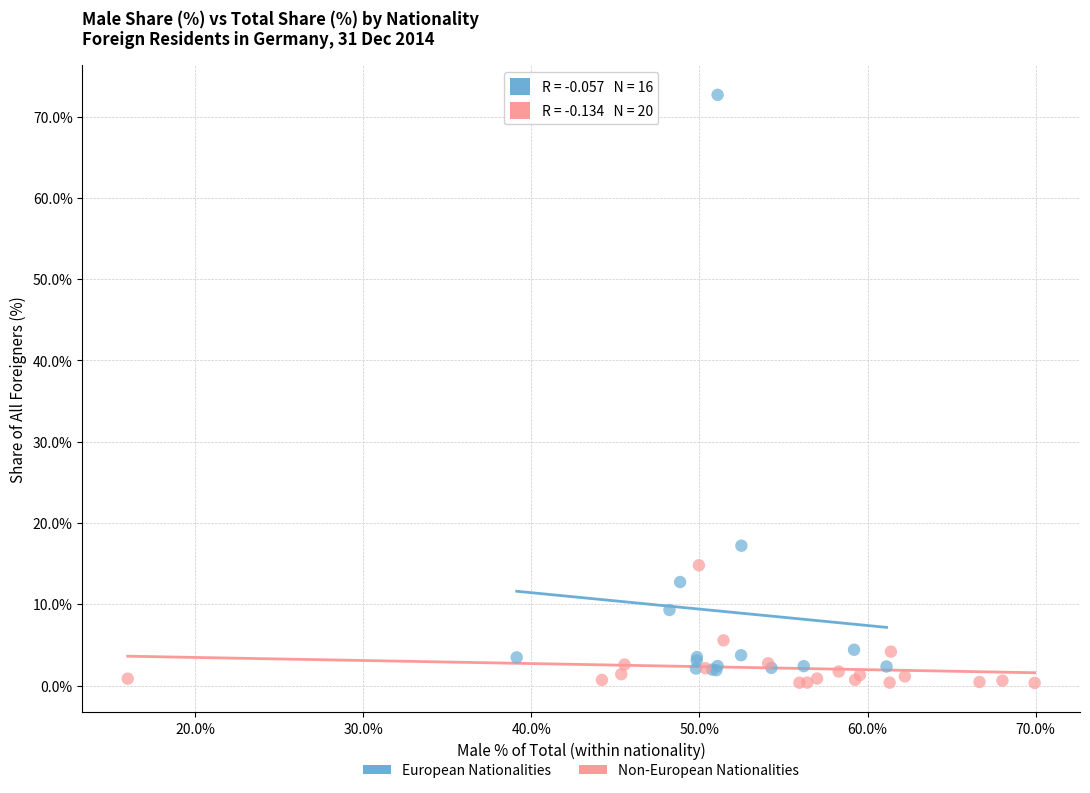

Which series reaches the minimum Y coordinate?

Non-European Nationalities